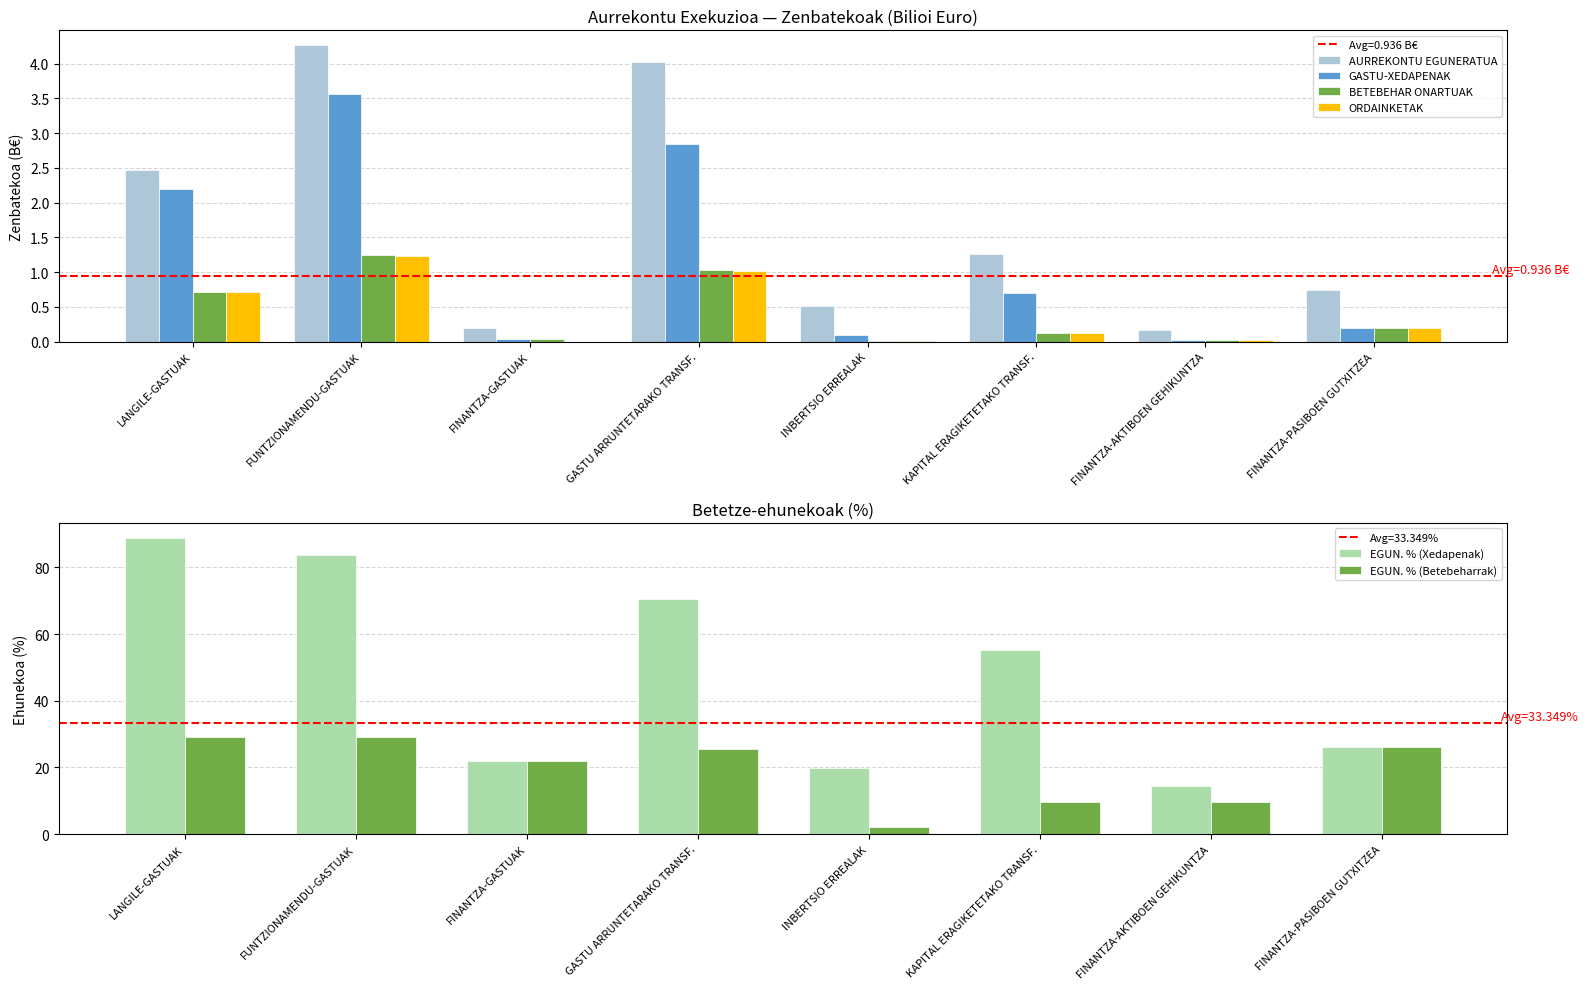

At which label does AURREKONTU EGUNERATUA reach its minimum?

FINANTZA-AKTIBOEN GEHIKUNTZA